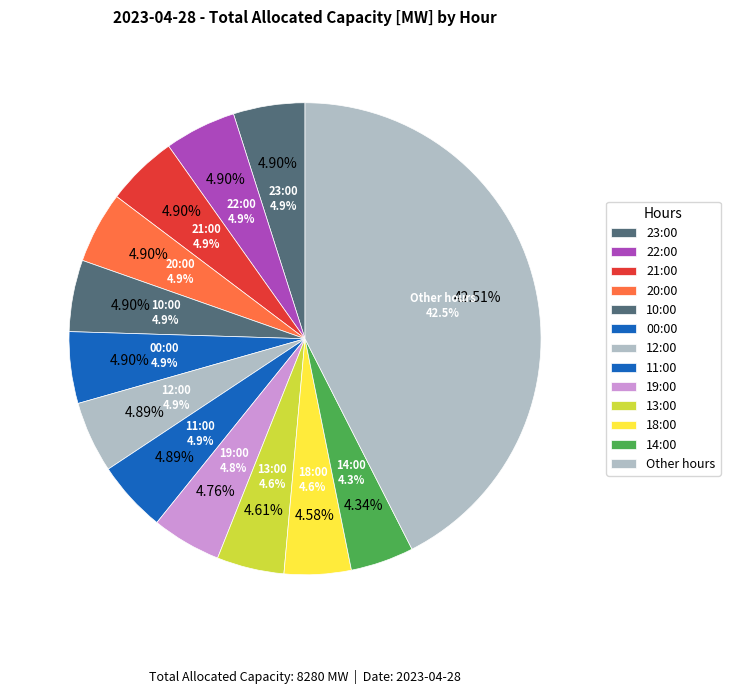

The 05:00 slice represents 3% of the pie. True or false?

True